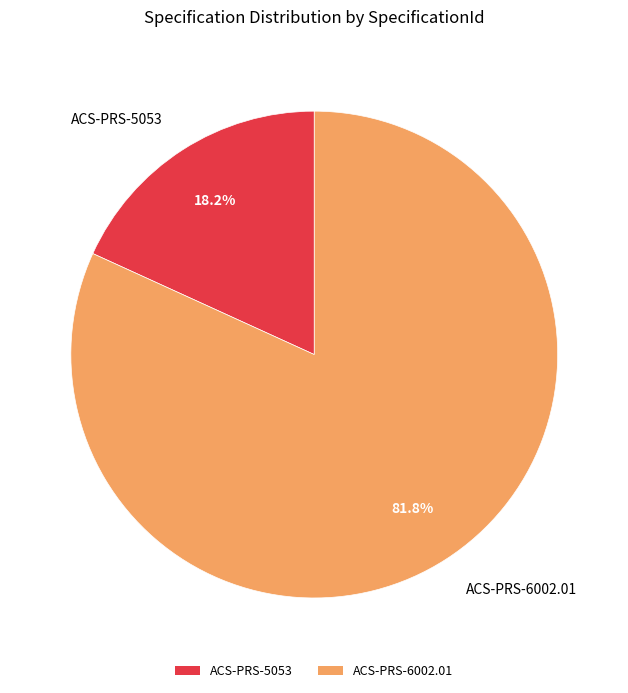

Rank the categories by value from lowest to highest.

ACS-PRS-5053, ACS-PRS-6002.01